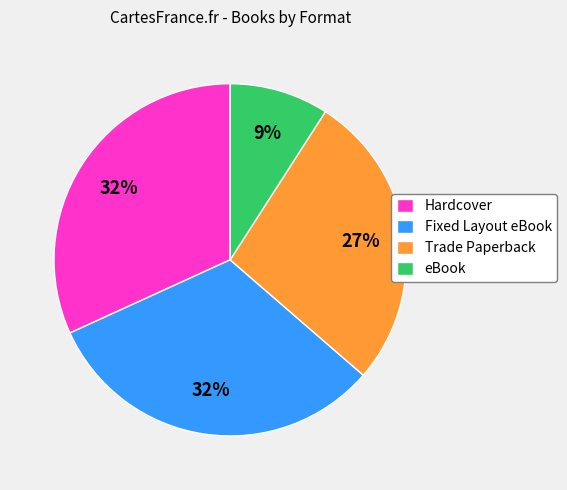

The Trade Paperback slice represents 27% of the pie. True or false?

True